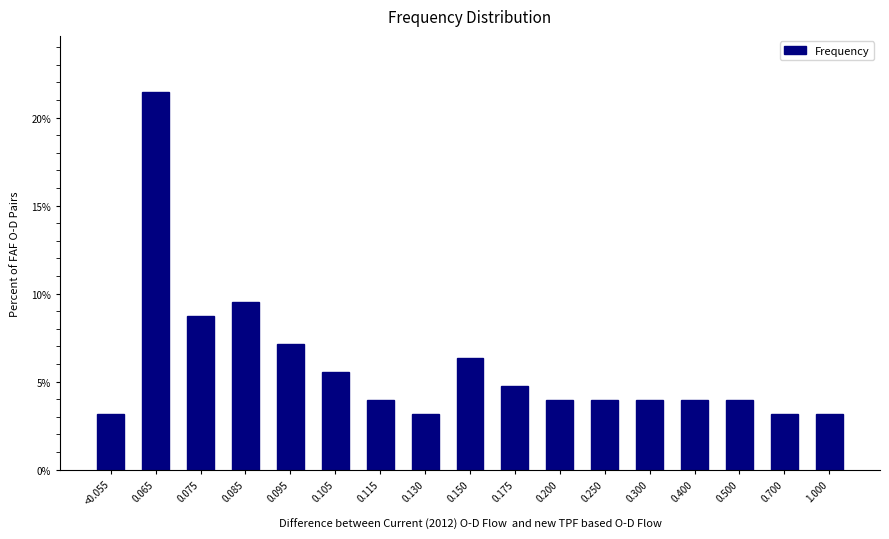

Reading left to right, list all the values displayed in this chart.

<0.055=3.2	0.065=21.4	0.075=8.7	0.085=9.5	0.095=7.1	0.105=5.6	0.115=4.0	0.130=3.2	0.150=6.3	0.175=4.8	0.200=4.0	0.250=4.0	0.300=4.0	0.400=4.0	0.500=4.0	0.700=3.2	1.000=3.2